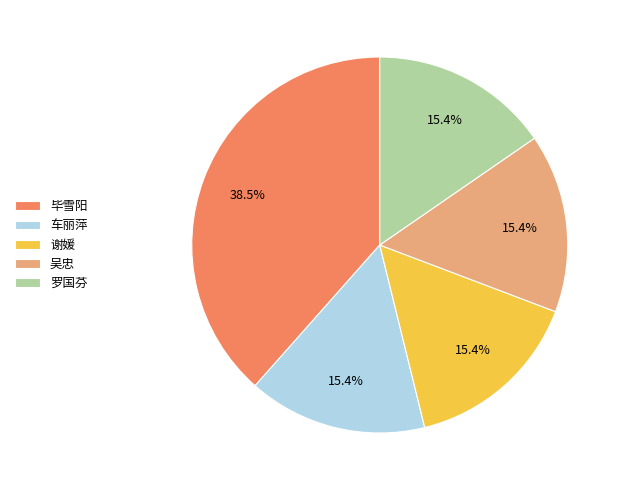

What is the ratio of the value at 罗国芬 to the value at 谢媛?

1.0